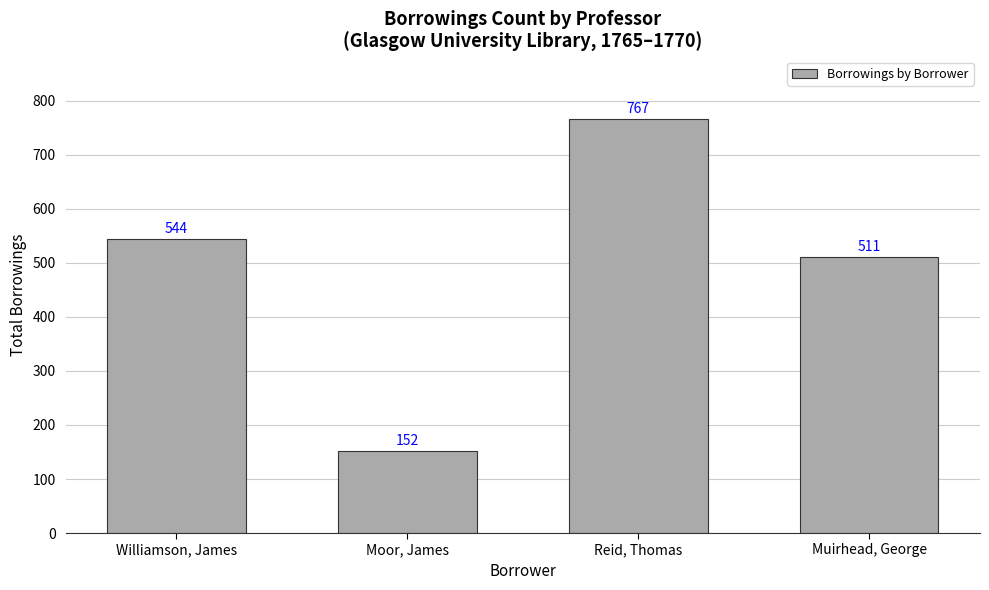

Which has a higher value, Reid, Thomas or Muirhead, George?

Reid, Thomas